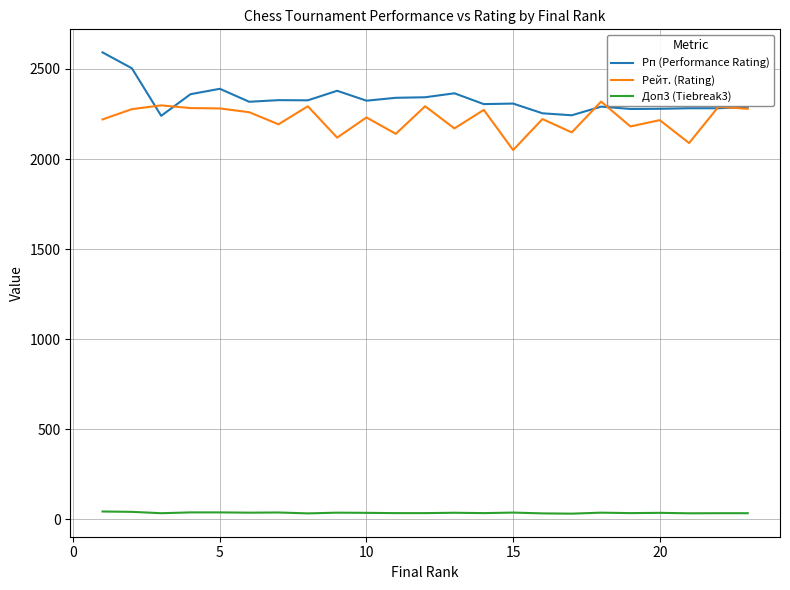

What is the highest value of the Рейт. (Rating) series?

2319.0